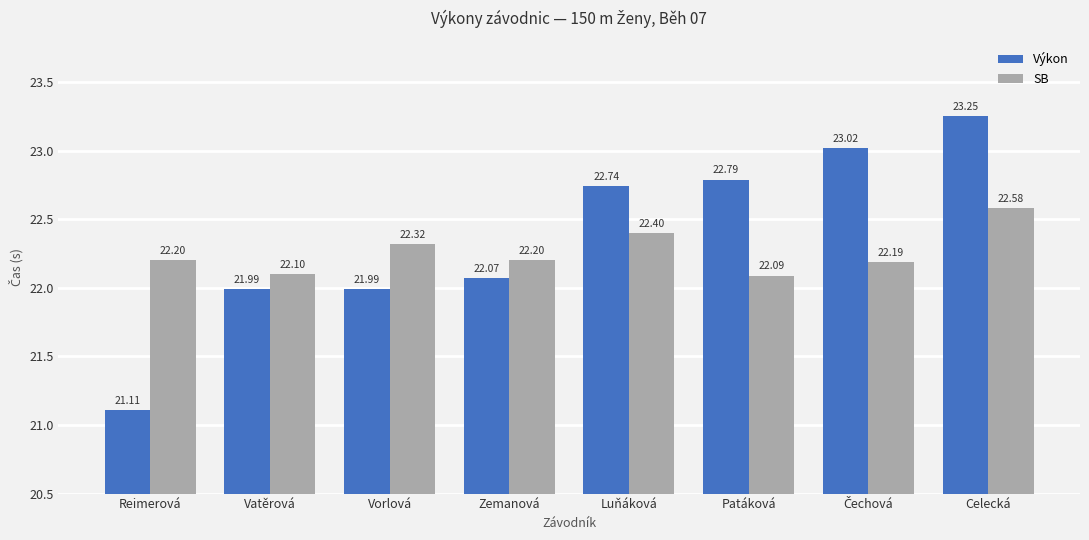

The value of SB at Luňáková is 22.4. True or false?

True